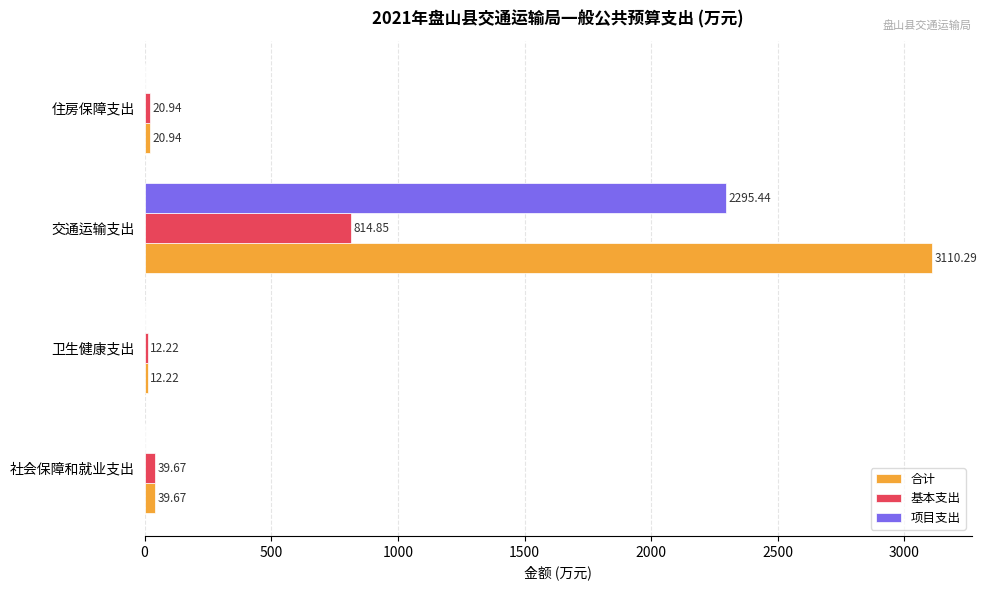

What is the total value across all series at 社会保障和就业支出?

79.3